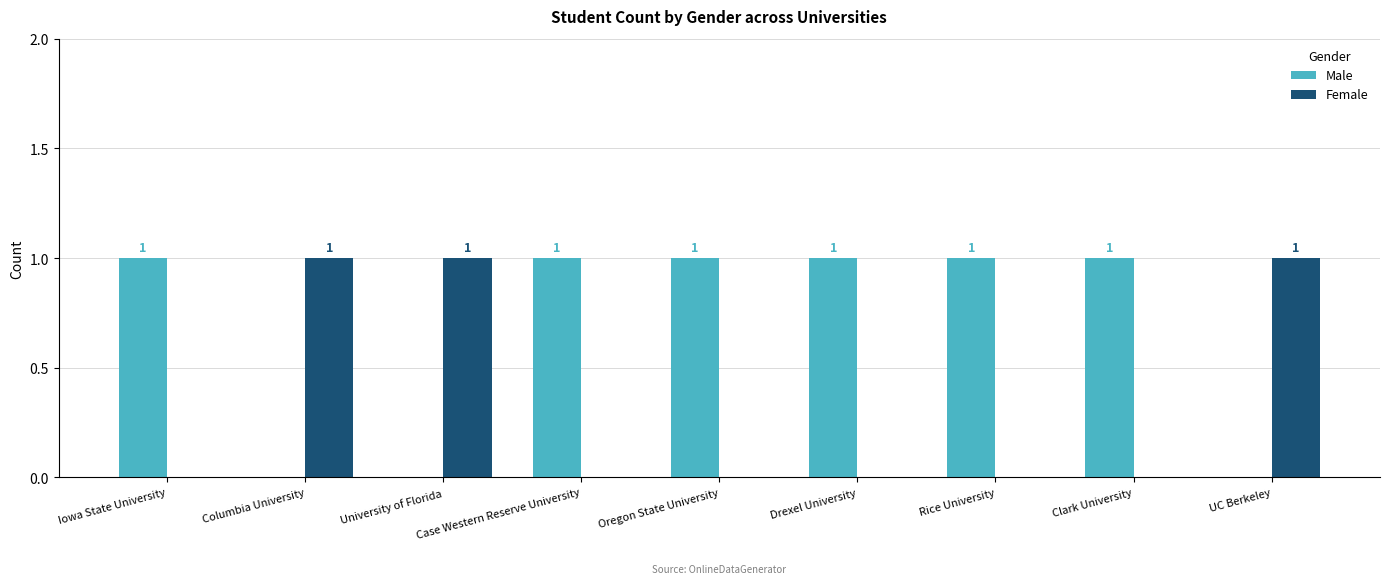

Is the value of Male at Case Western Reserve University greater than the value of Female at Rice University?

Yes